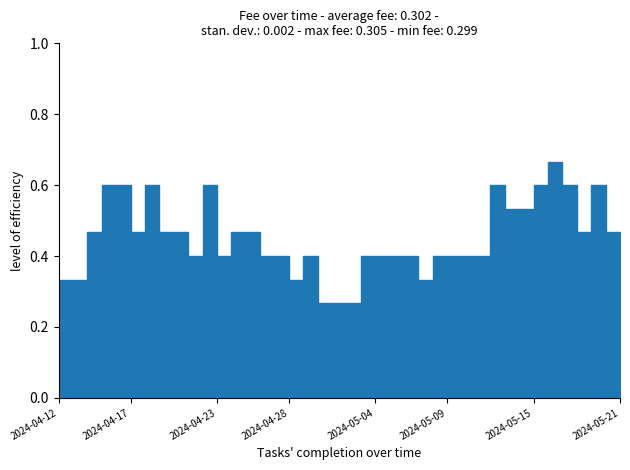

Between 2024-05-03 and 2024-05-16, which is larger?

2024-05-16